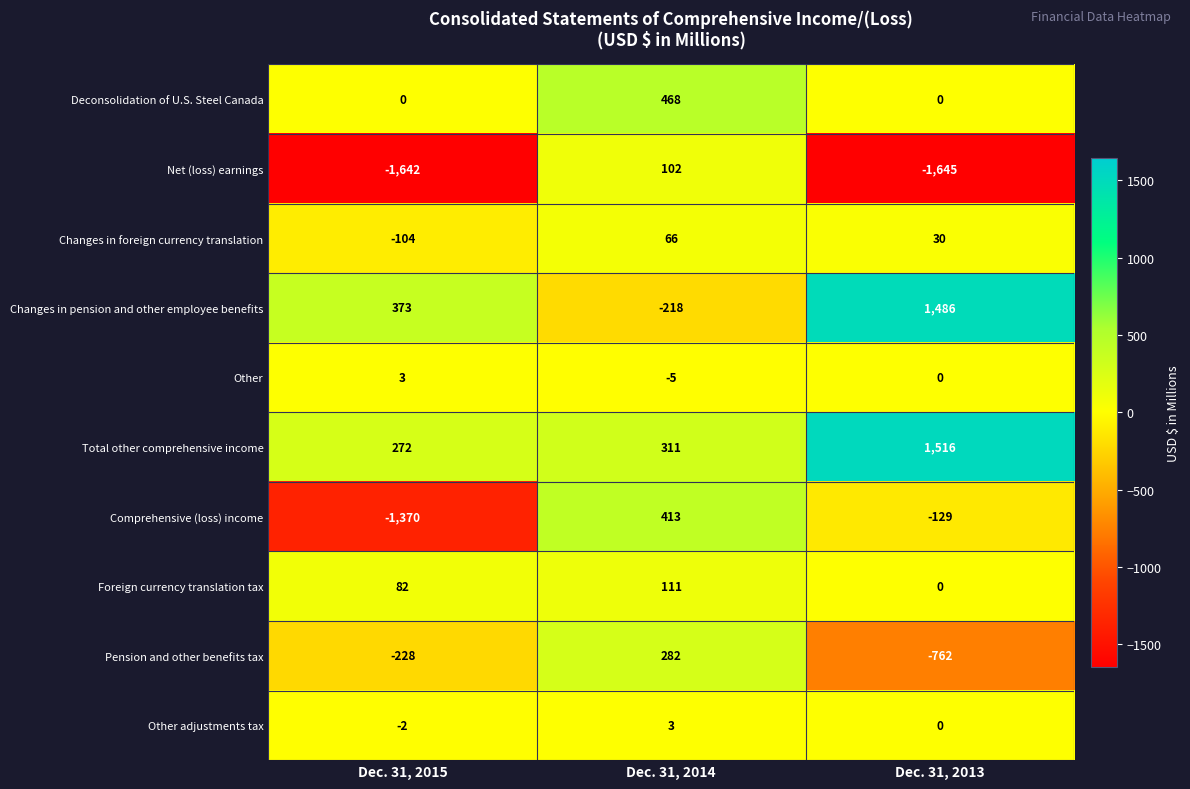

Reading right to left, list all the values displayed in this chart.

Deconsolidation of U.S. Steel Canada: 0	468	0
Net (loss) earnings: -1645	102	-1642
Changes in foreign currency translation: 30	66	-104
Changes in pension and other employee benefits: 1486	-218	373
Other: 0	-5	3
Total other comprehensive income: 1516	311	272
Comprehensive (loss) income: -129	413	-1370
Foreign currency translation tax: 0	111	82
Pension and other benefits tax: -762	282	-228
Other adjustments tax: 0	3	-2